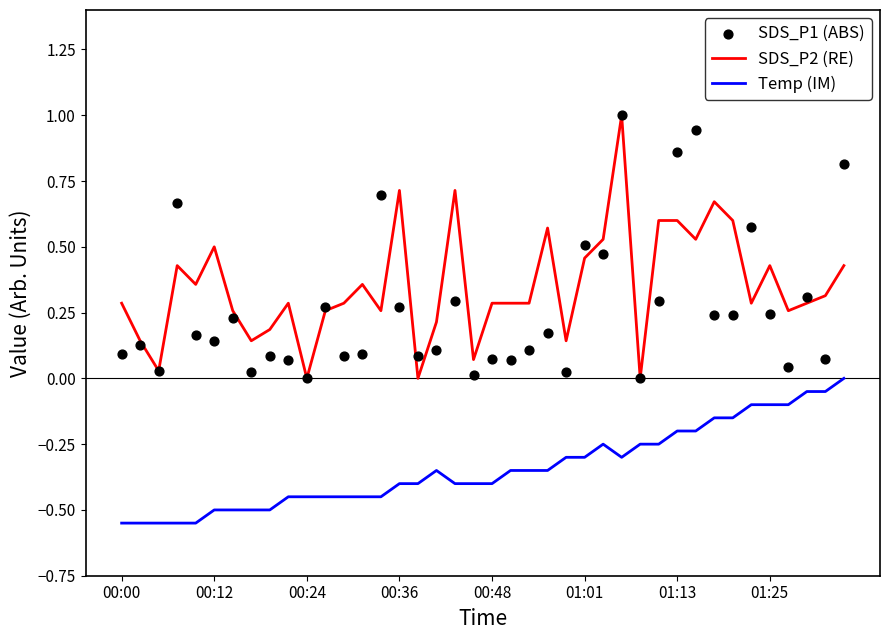

Which series has the largest Y range (max minus min)?

SDS_P2 (RE)